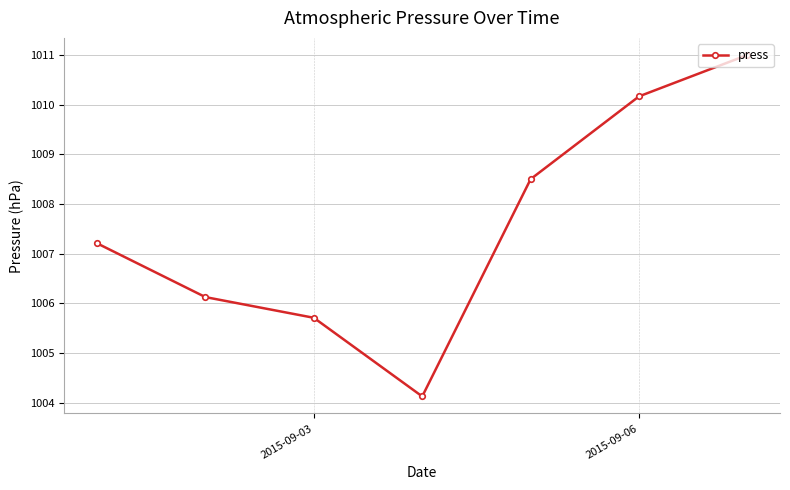

What is the minimum value shown in the chart?

1004.1